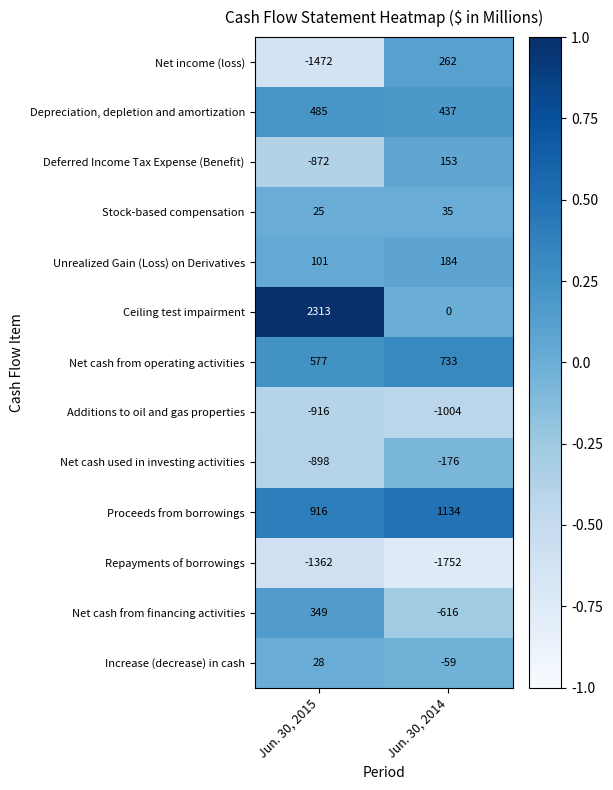

At which label is Proceeds from borrowings closest to 1025?

Jun. 30, 2015